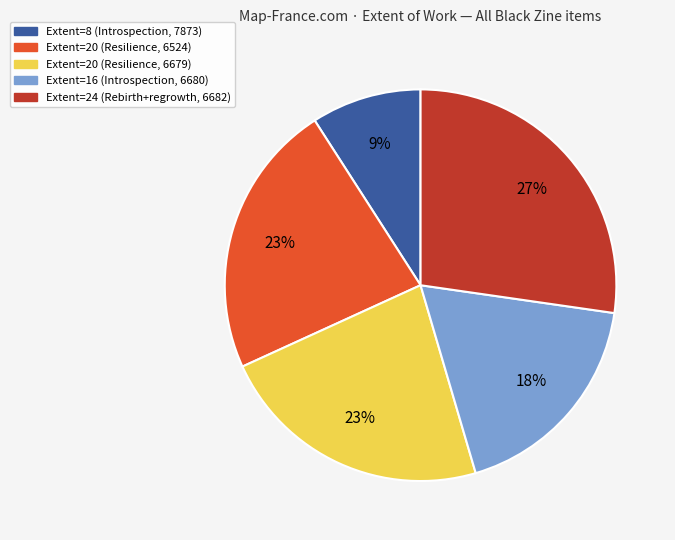

Which category has the smallest portion of the pie?

Extent=8 (Introspection, 7873)